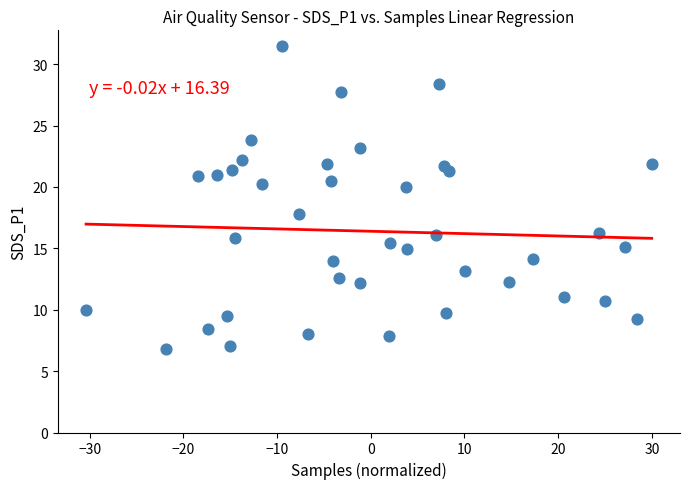

What is the range of X values (max minus min)?

60.4